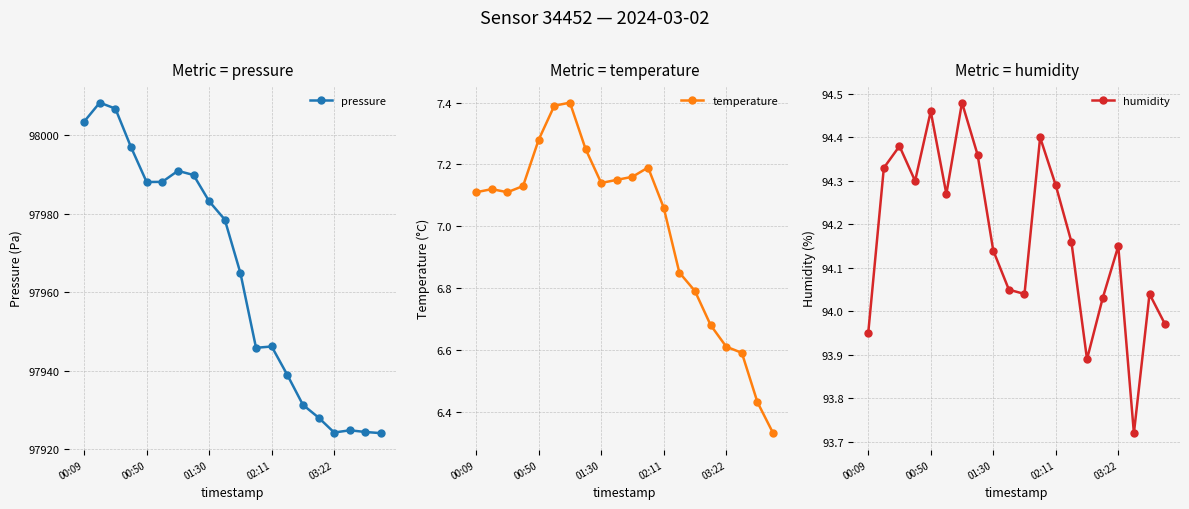

True or false: humidity and pressure intersect in this chart.

False